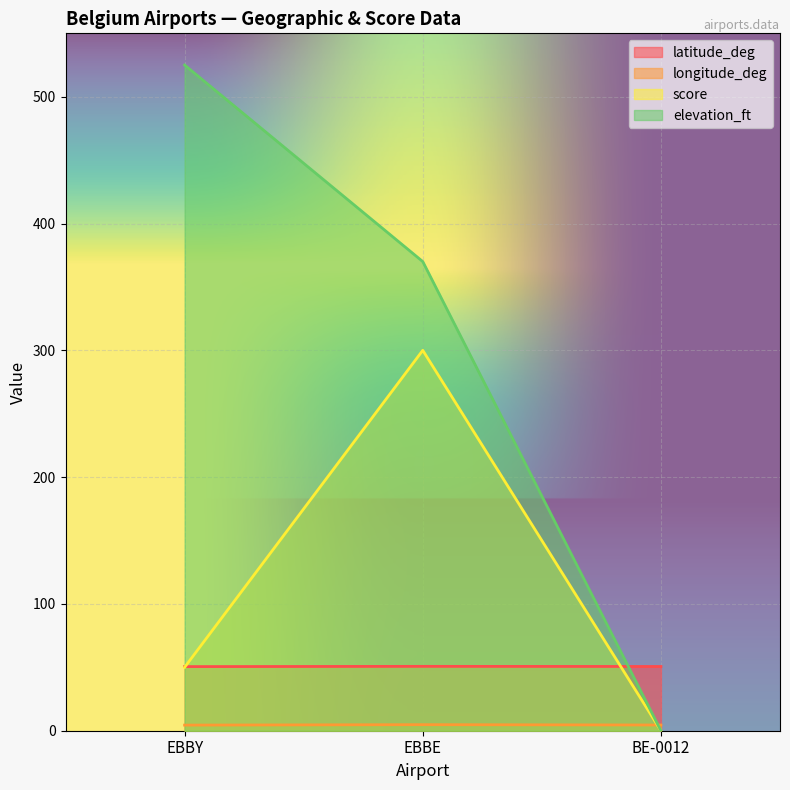

What is the sum of all longitude_deg values?

13.7